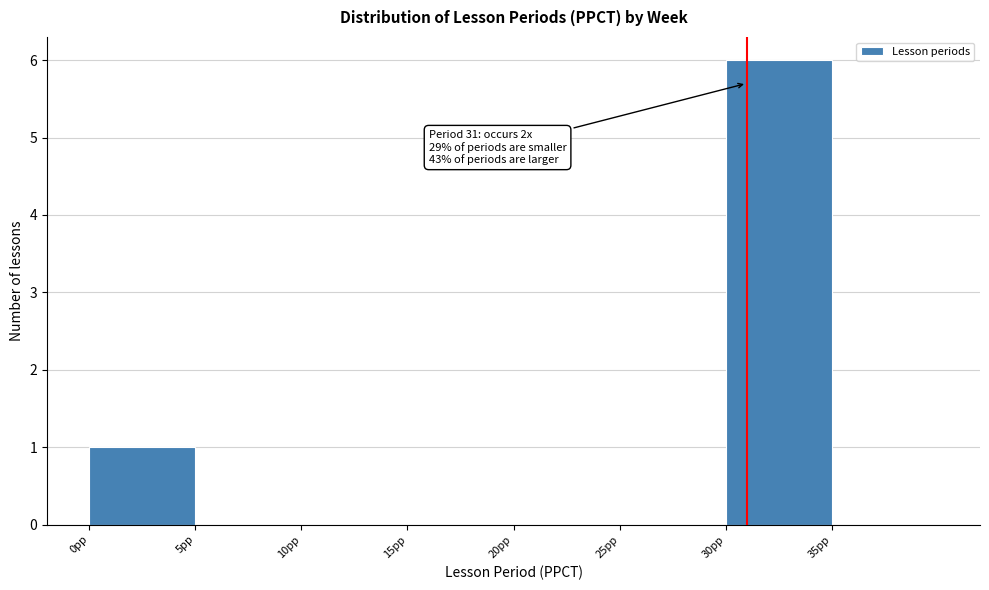

Over which range of the x-axis is the bar tallest?

30 to 35